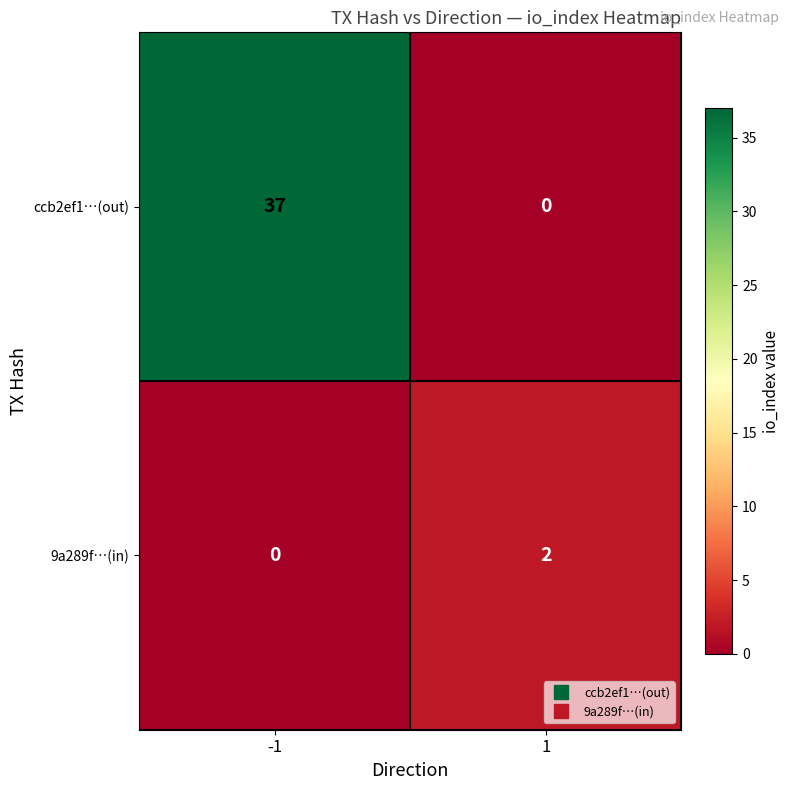

How many distinct data groups are displayed?

2